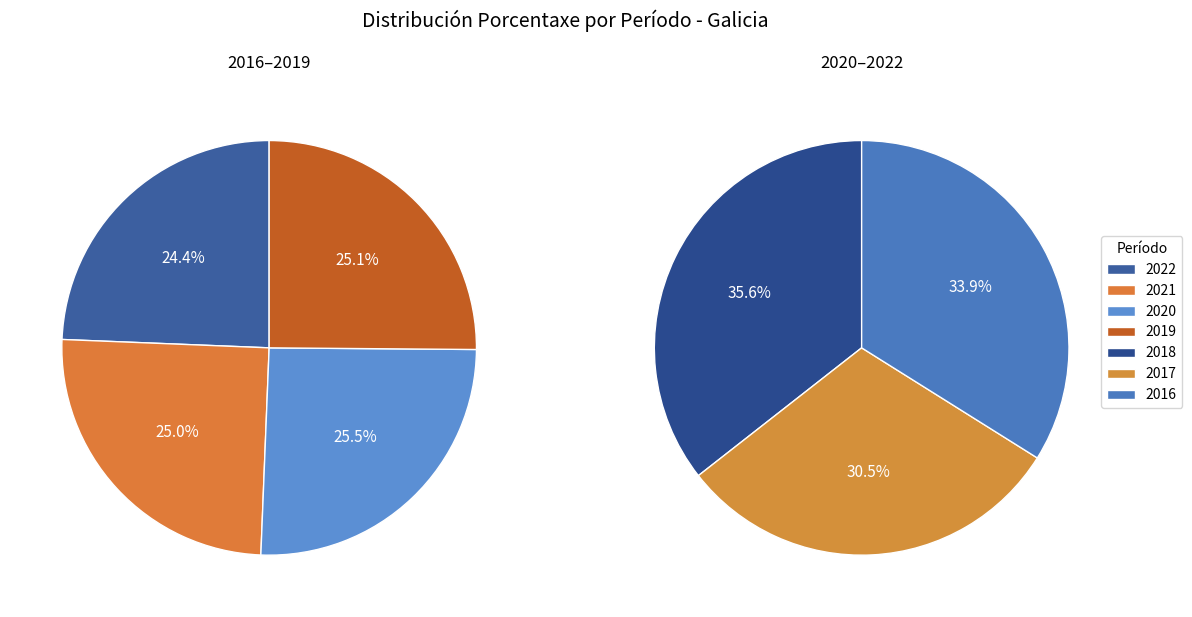

True or false: 2016 accounts for 3% of the total.

False